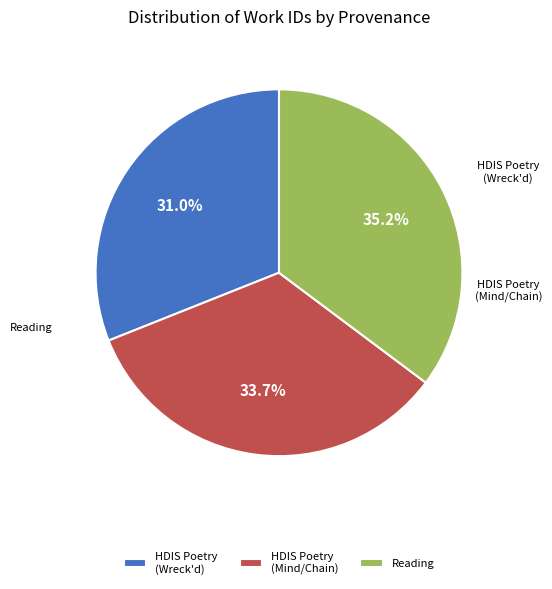

What percentage is NOT represented by HDIS Poetry (Wreck'd)?

69.0%